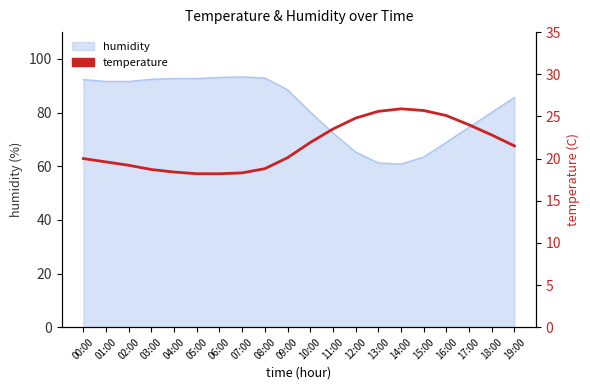

Reading right to left, list all the values displayed in this chart.

19:00=21.5	18:00=22.8	17:00=24.0	16:00=25.1	15:00=25.7	14:00=25.9	13:00=25.6	12:00=24.8	11:00=23.5	10:00=21.9	09:00=20.1	08:00=18.8	07:00=18.3	06:00=18.2	05:00=18.2	04:00=18.4	03:00=18.7	02:00=19.2	01:00=19.6	00:00=20.0